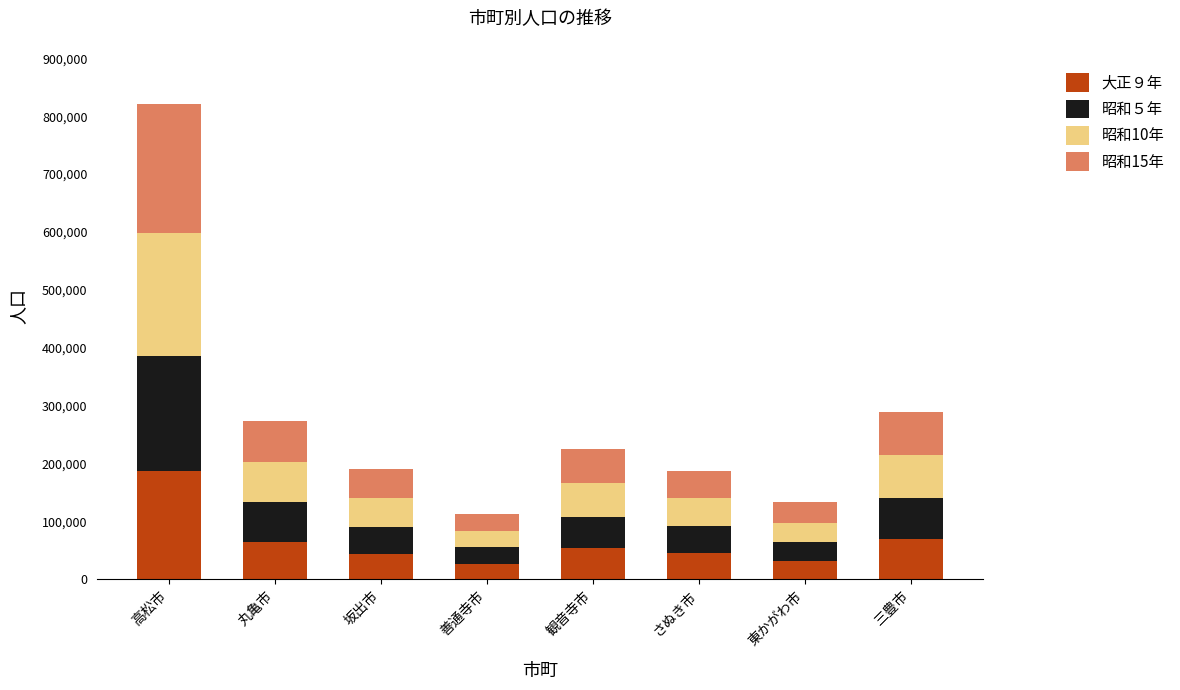

True or false: 大正９年 has a value of 117530 at 高松市.

False